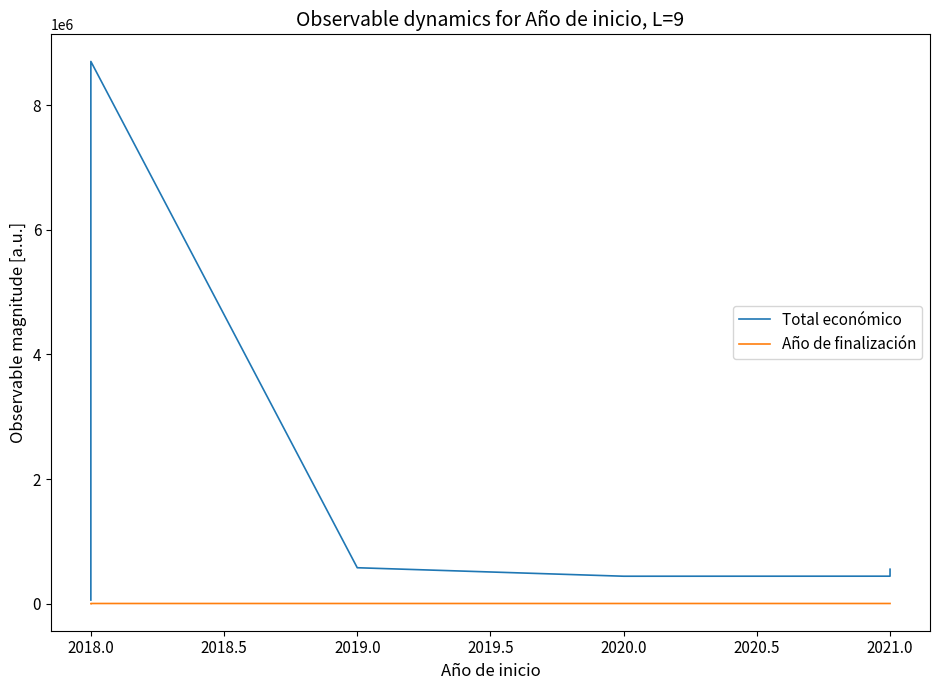

True or false: Total económico and Año de finalización intersect in this chart.

False